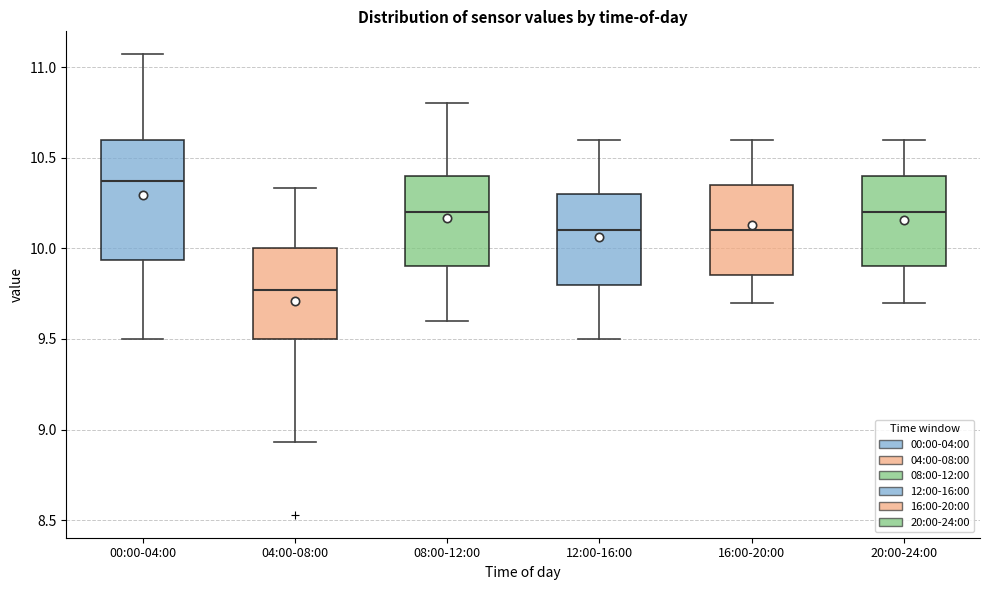

Which box is the tallest, from its lower edge to its upper edge?

00:00-04:00